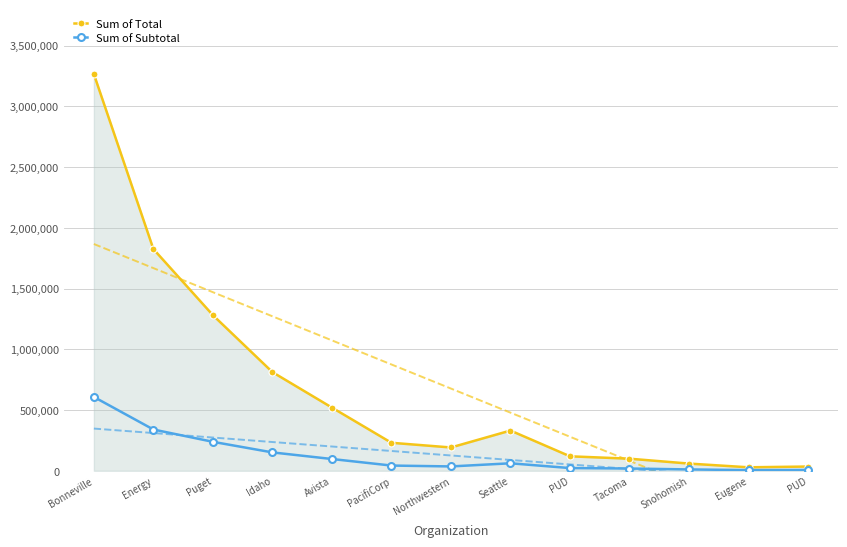

How many values in the Sum of Total series exceed 230500?

6